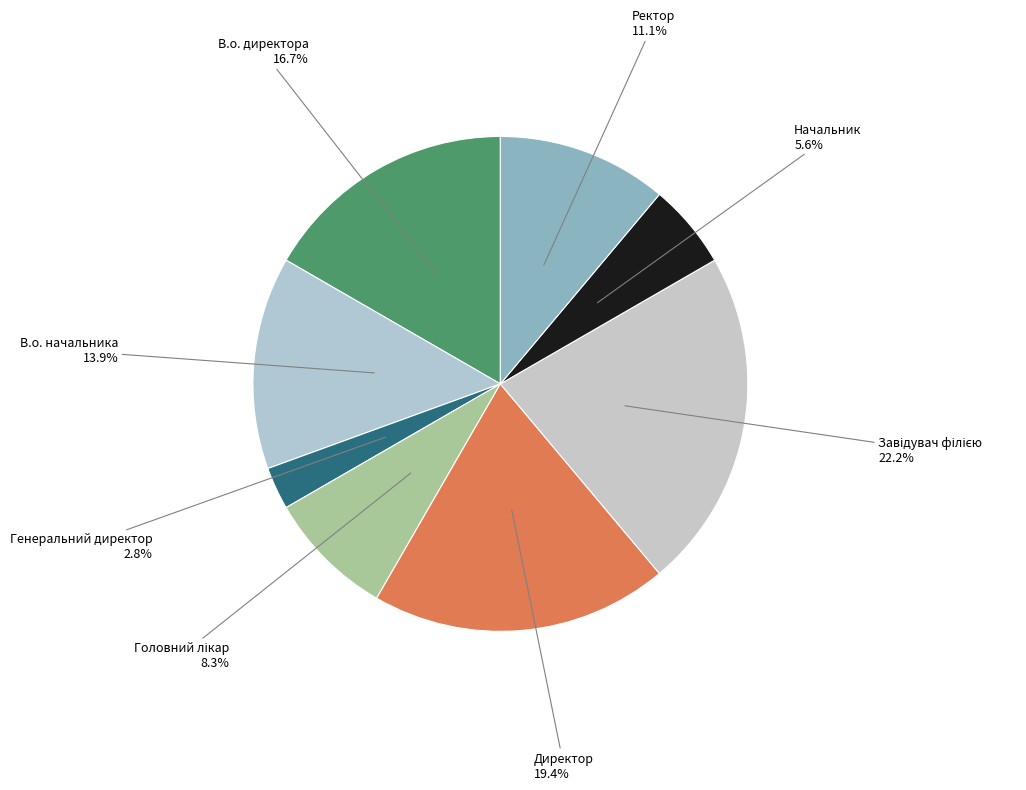

Rank the categories by value from highest to lowest.

Завідувач філією, Директор, В.о. директора, В.о. начальника, Ректор, Головний лікар, Начальник, Генеральний директор